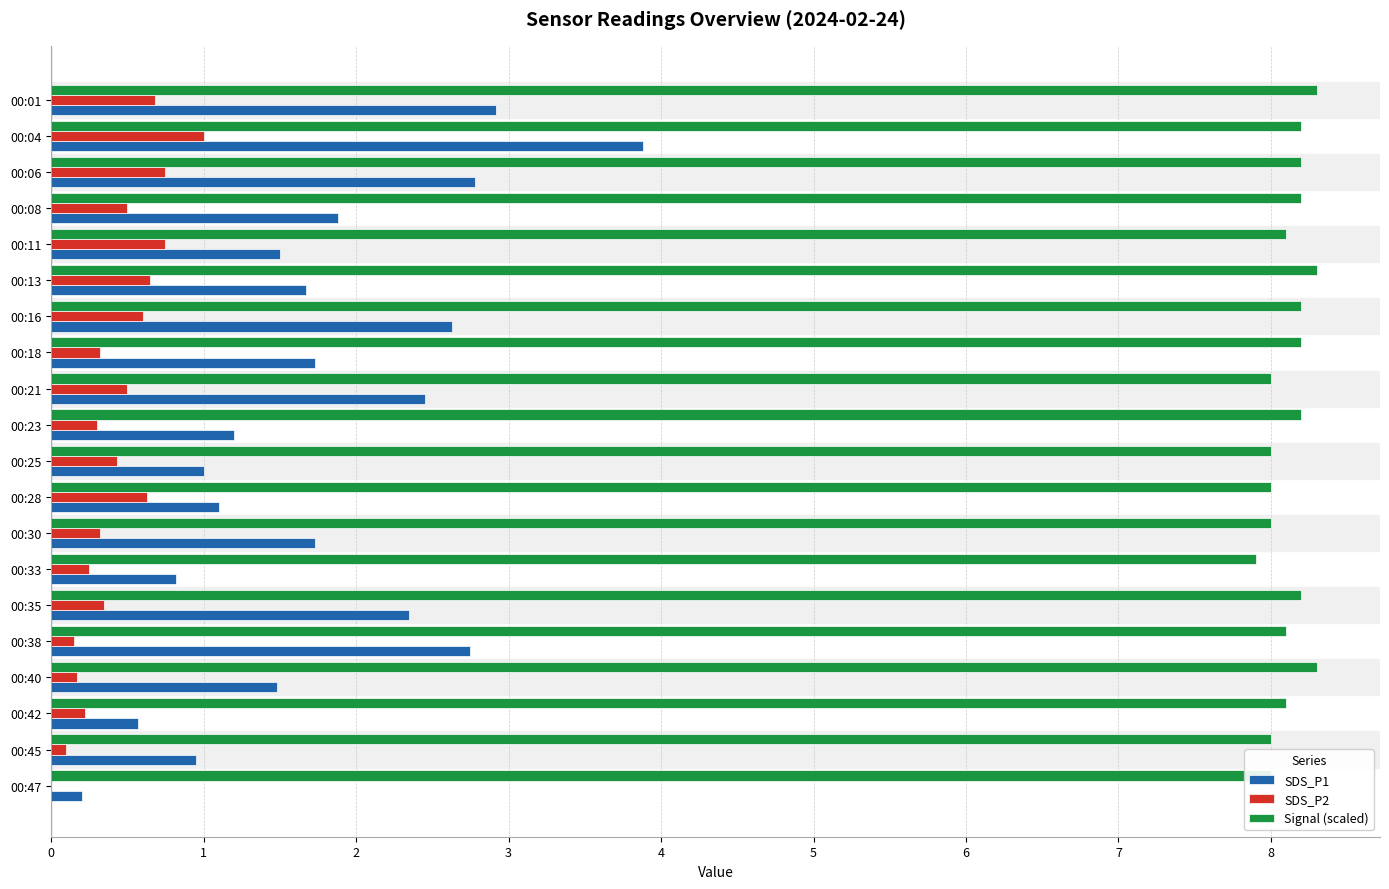

The value of Signal (scaled) at 00:18 is 13.2. True or false?

False